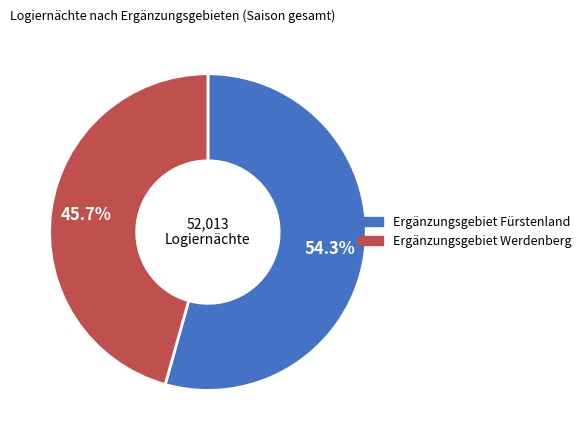

To the nearest percent, what is the combined percentage of Ergänzungsgebiet Werdenberg and Ergänzungsgebiet Fürstenland?

100%